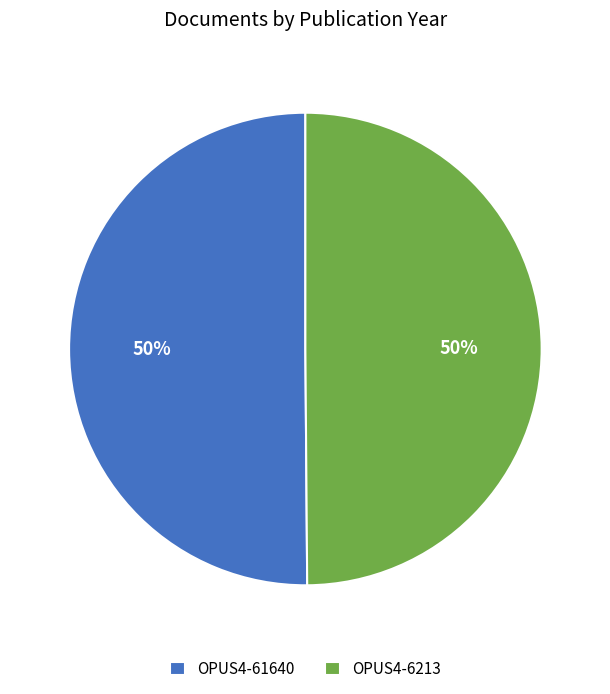

Count the number of slices in the pie.

2